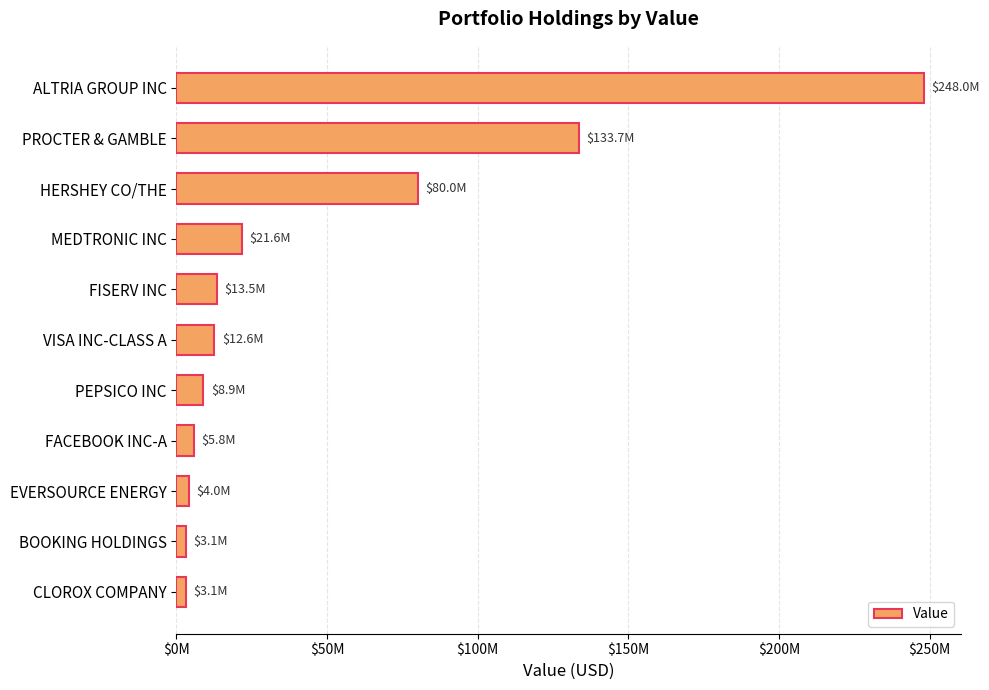

Does the chart contain stacked bars?

No